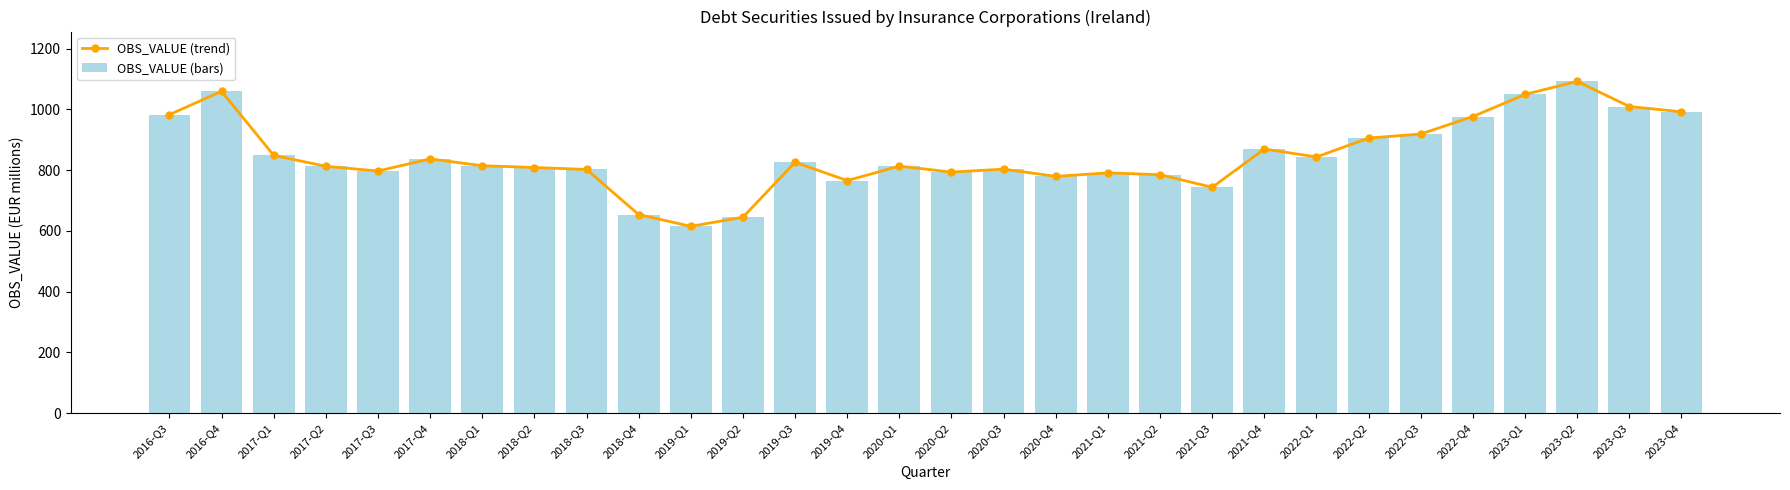

Which category has the lowest value across all series?

2019-Q1